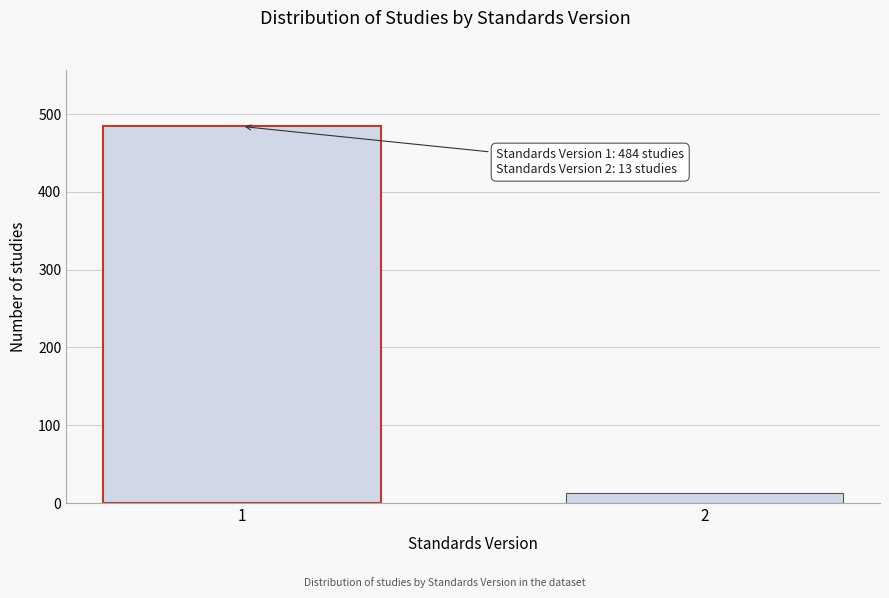

Reading left to right, list all the values displayed in this chart.

1=484	2=13